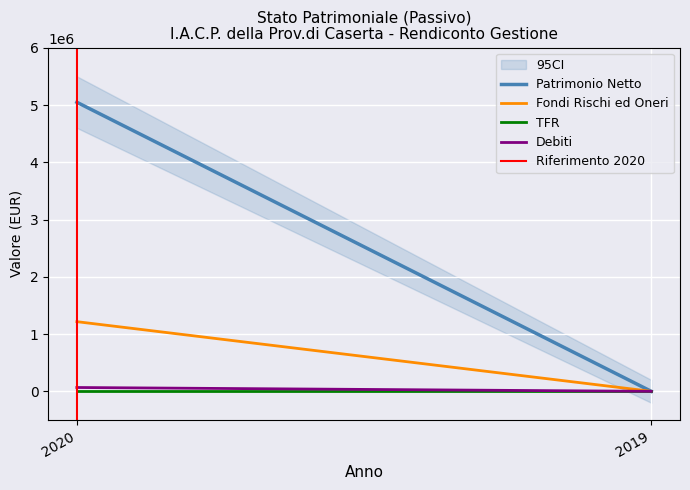

How many positive values does the Fondi Rischi ed Oneri series have?

1